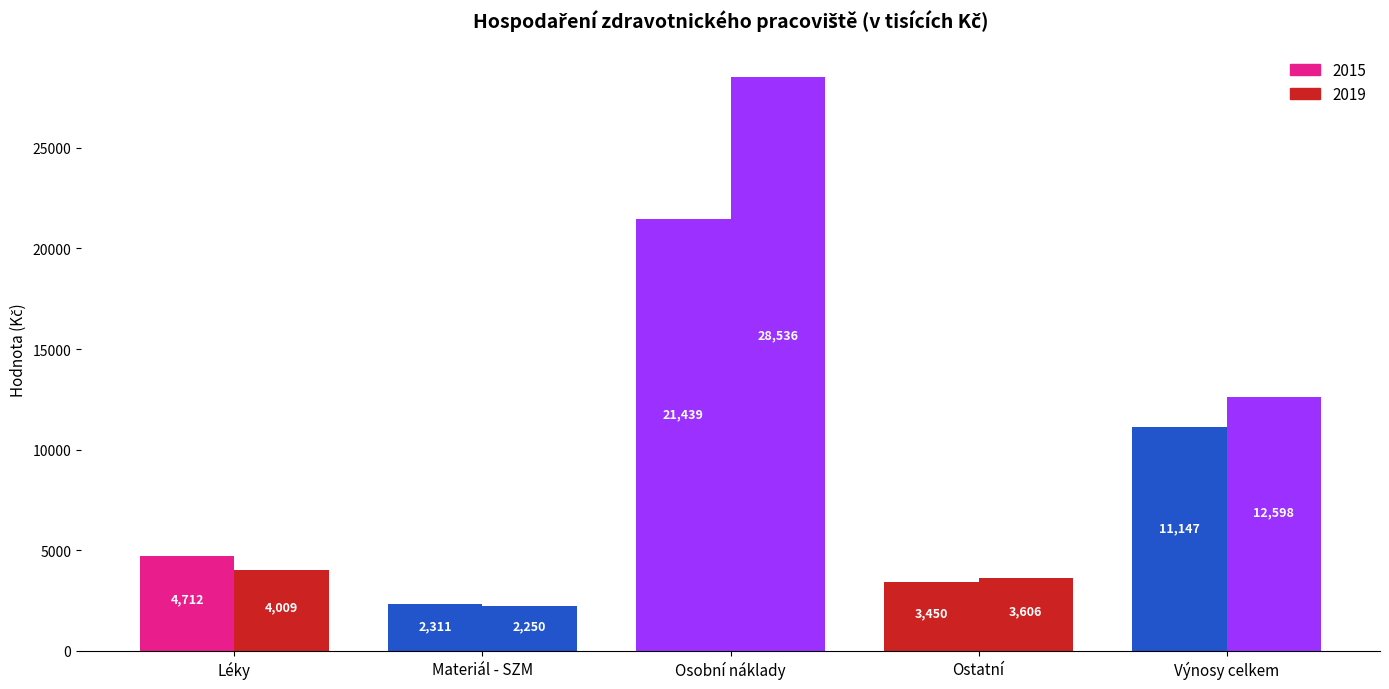

At which category does the chart reach its peak across all series?

Osobní náklady